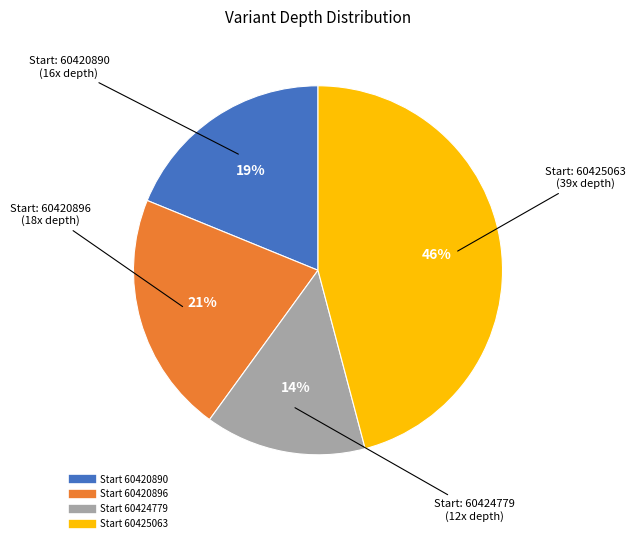

Count the number of slices in the pie.

4